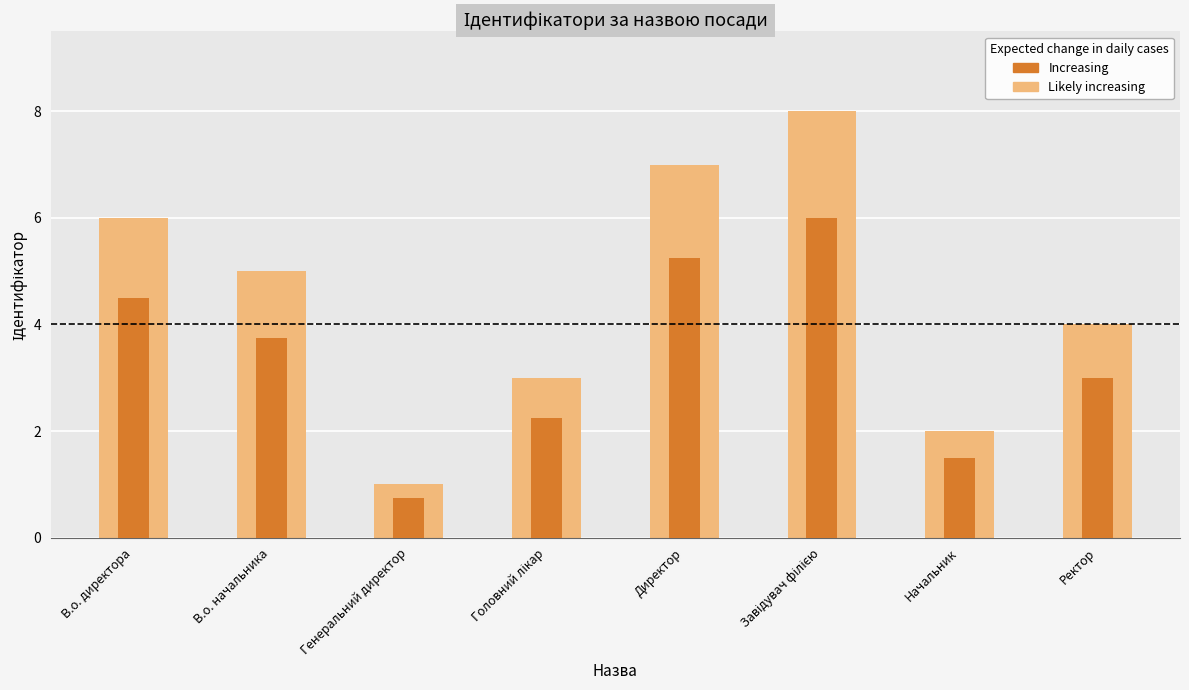

The Ідентифікатор series shows 7.4 at Директор. True or false?

False